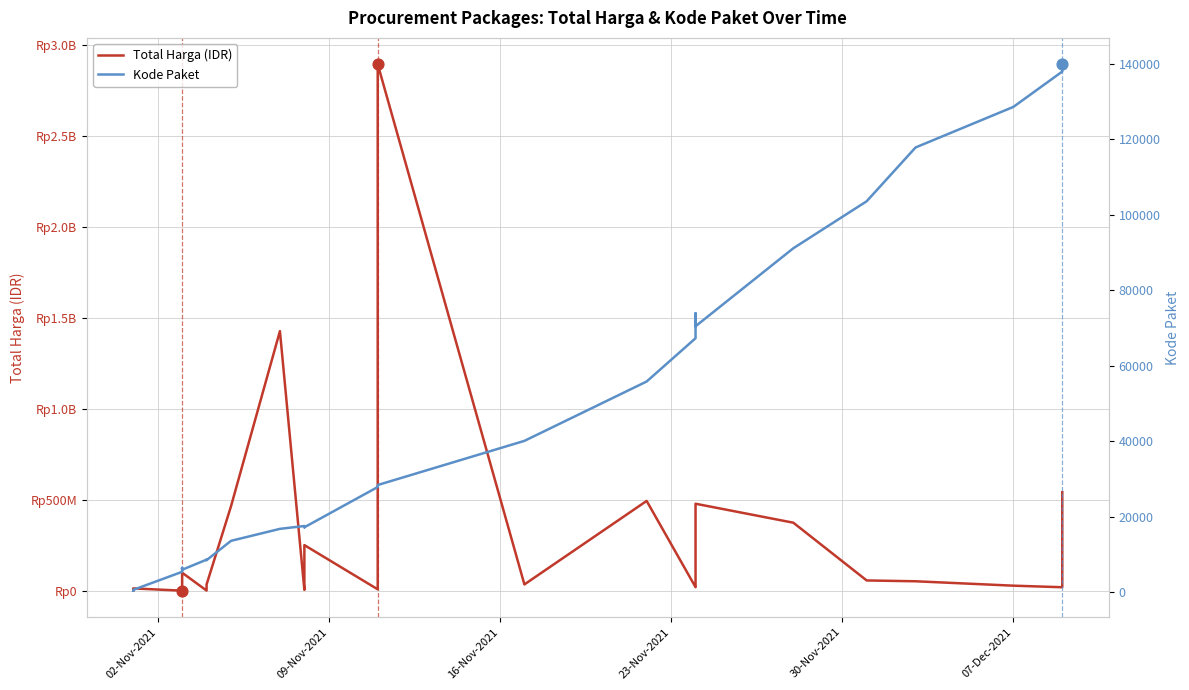

Which series has the largest total across all categories?

Total Harga (IDR)